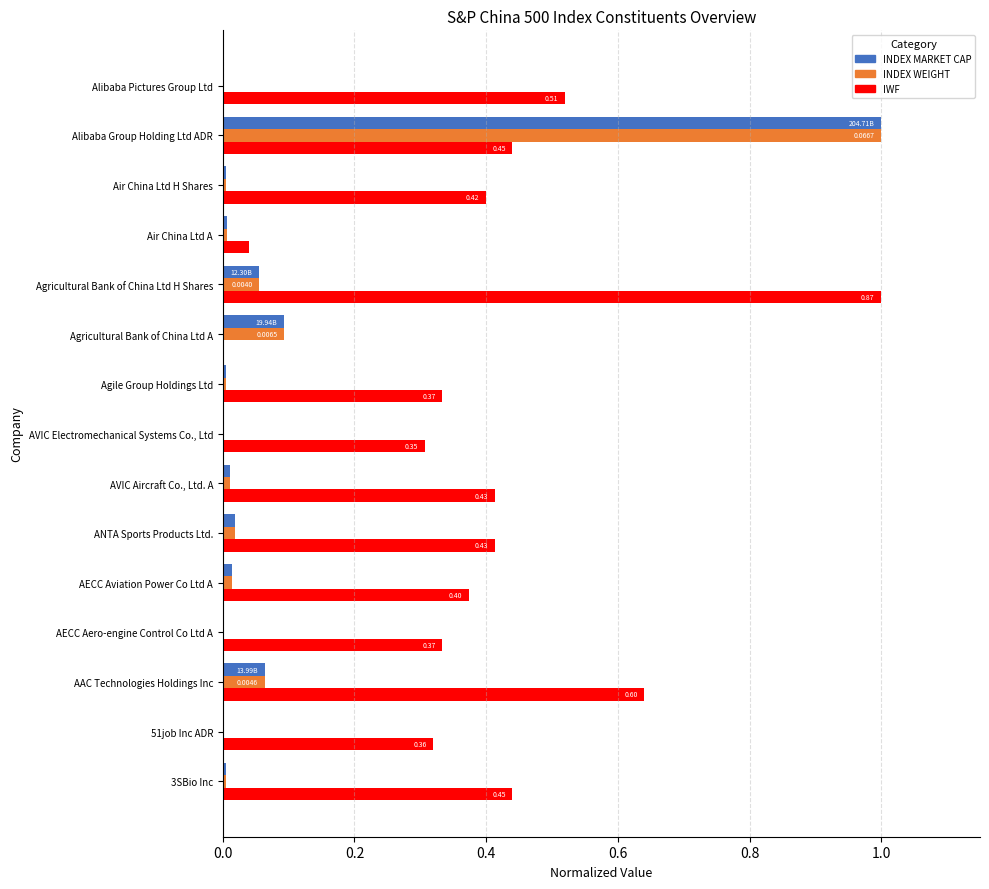

Between AVIC Aircraft Co., Ltd. A and Agricultural Bank of China Ltd H Shares, which series saw the biggest shift?

IWF